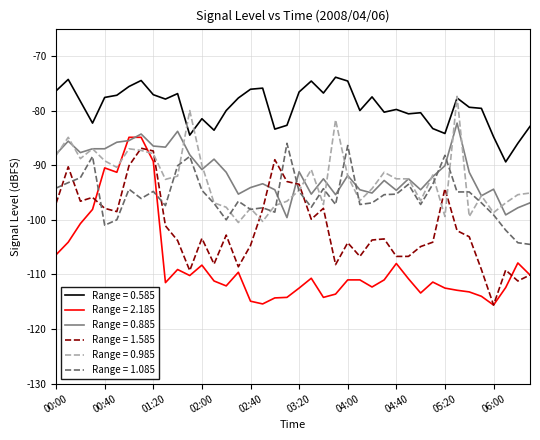

True or false: Range = 0.585 and Range = 2.185 intersect in this chart.

False